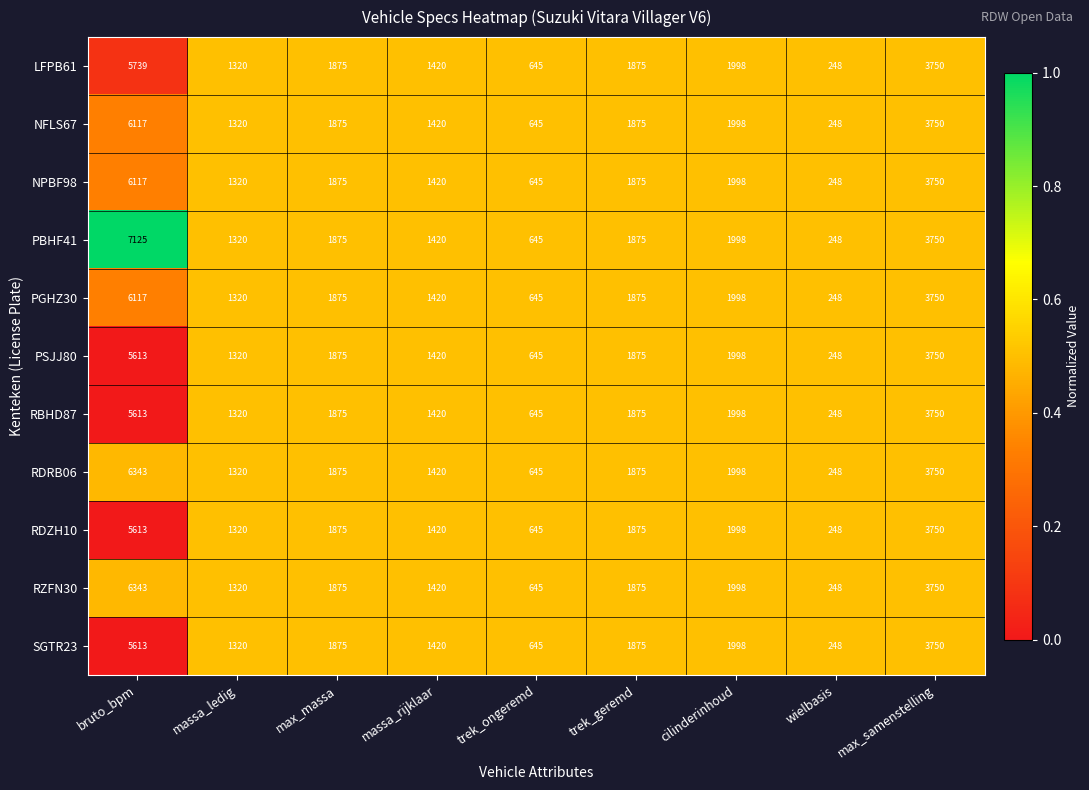

What is the maximum value shown in the chart?

7125